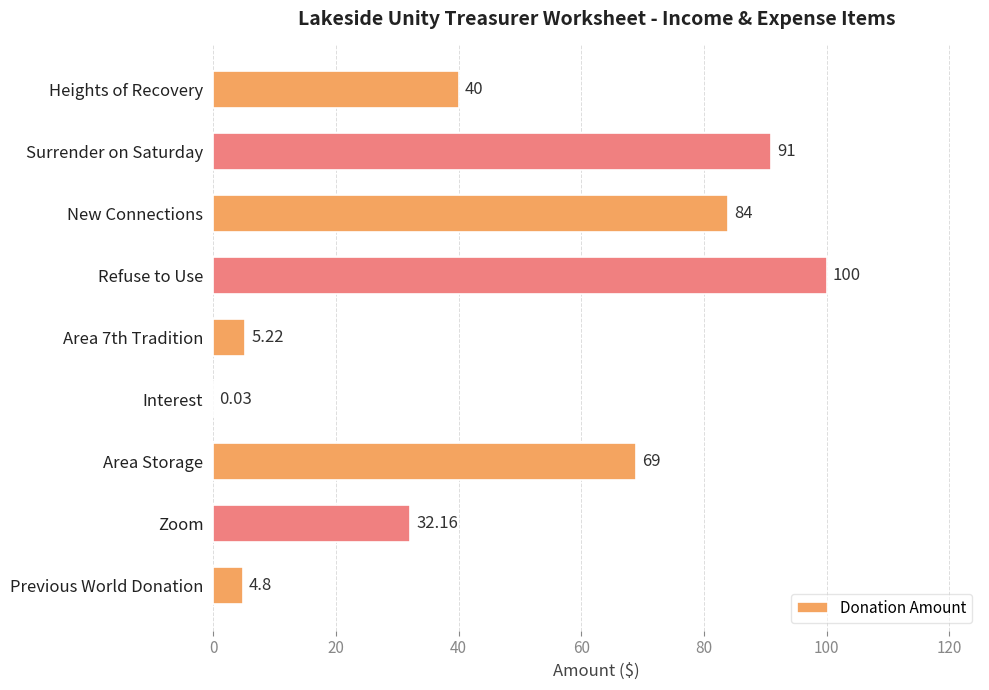

Which has a higher value, Area Storage or Previous World Donation?

Area Storage